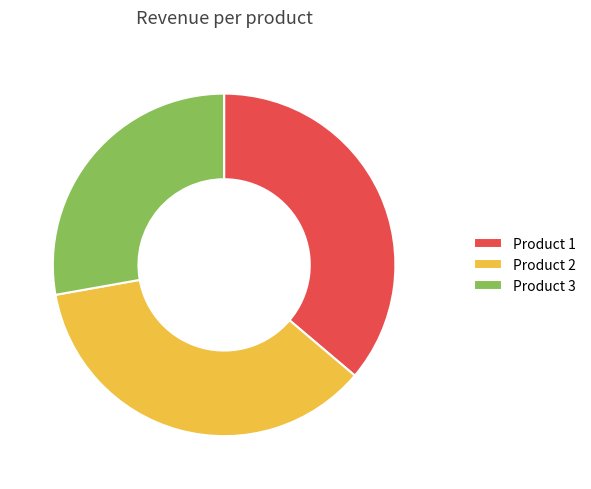

Do Product 2 and Product 3 together represent more than half of the pie?

Yes